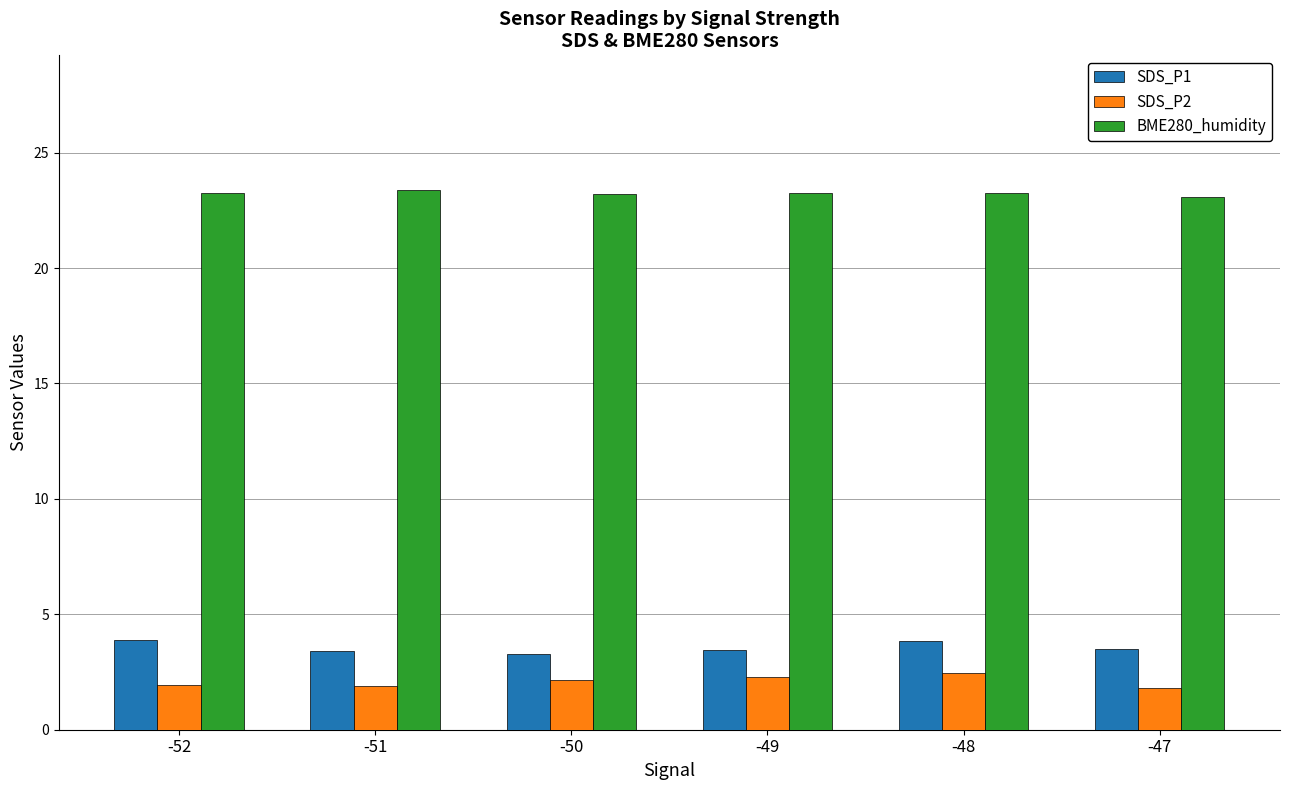

What is the lowest value of the SDS_P1 series?

3.3